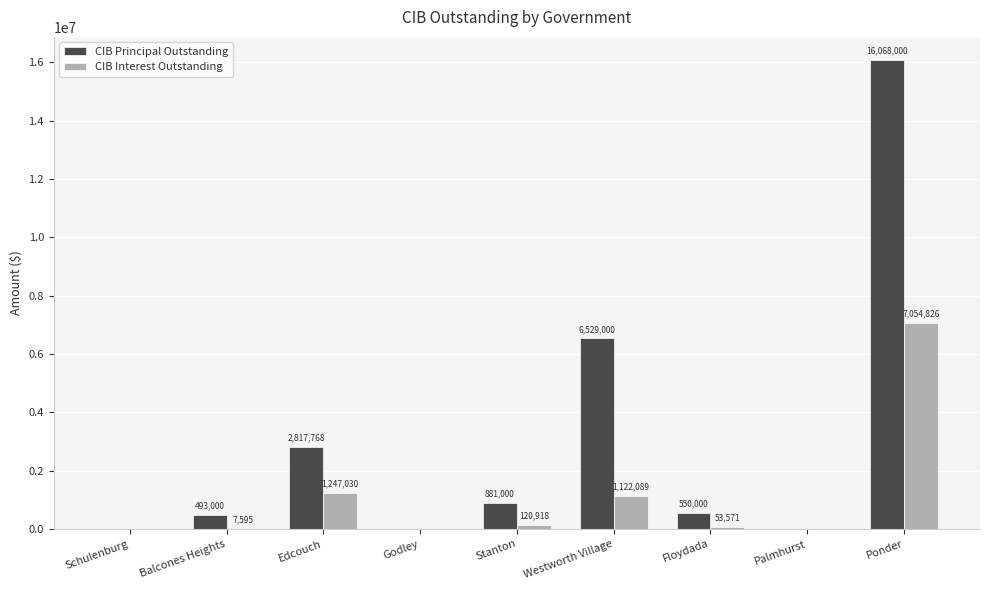

Does the chart contain stacked bars?

No